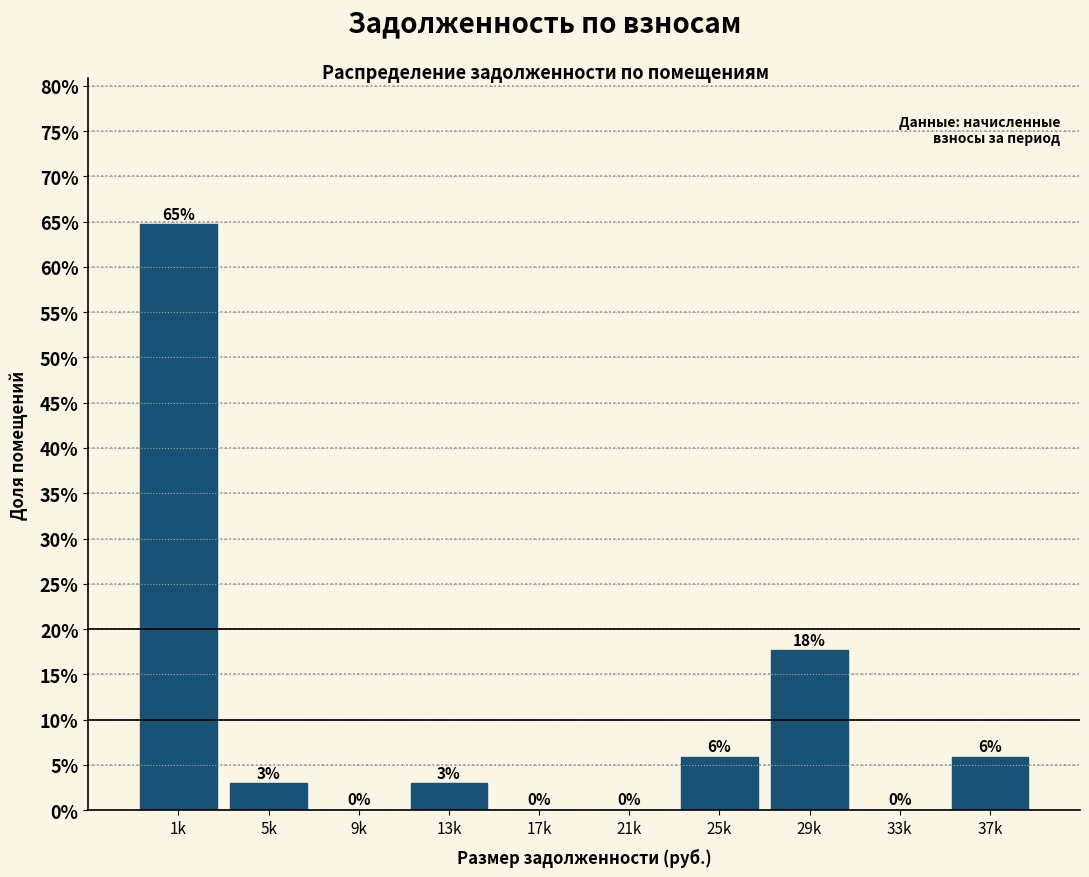

Where does the data first go above 2?

1k